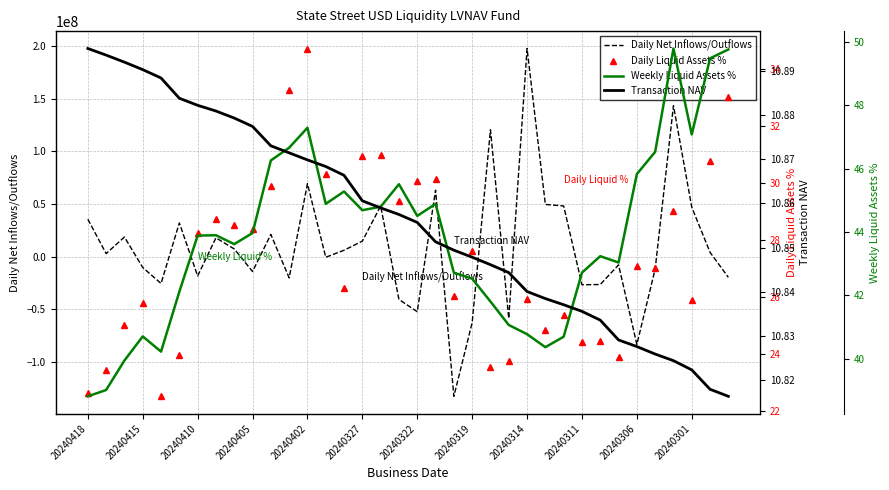

True or false: Daily Net Inflows/Outflows has a value of 42589525.5 at 20240402.

False